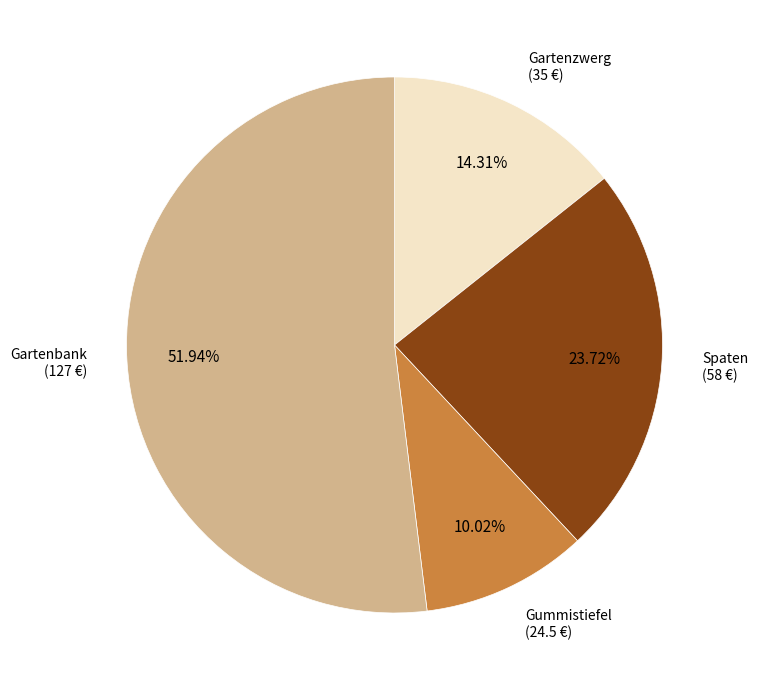

Is there any slice that represents more than half of the pie?

Yes